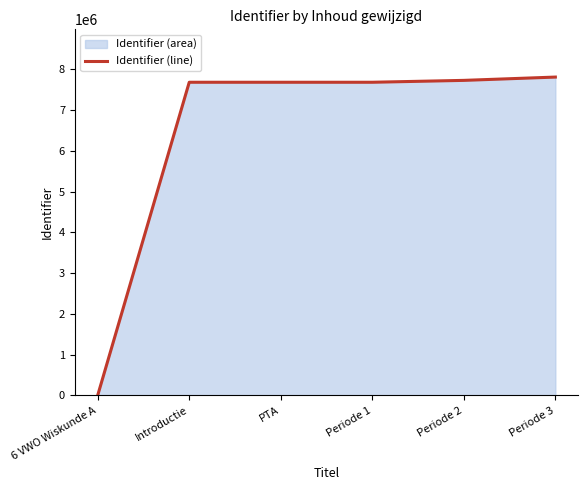

What is the change in value from 6 VWO Wiskunde A to Introductie?

+7680268